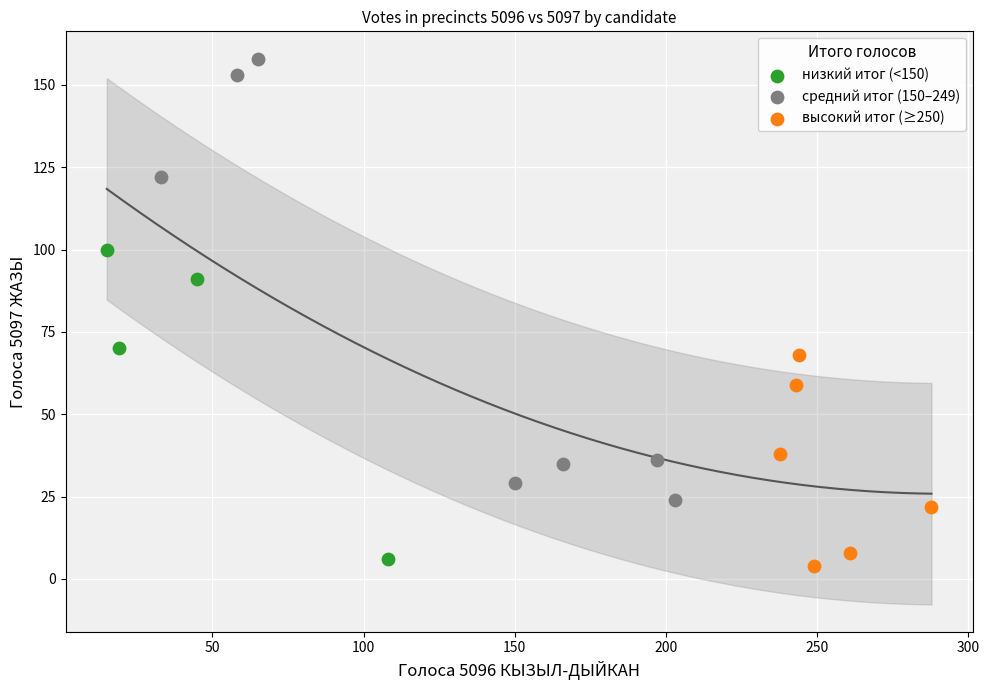

What are all the series names shown in the legend?

низкий итог (<150), средний итог (150–249), высокий итог (≥250)